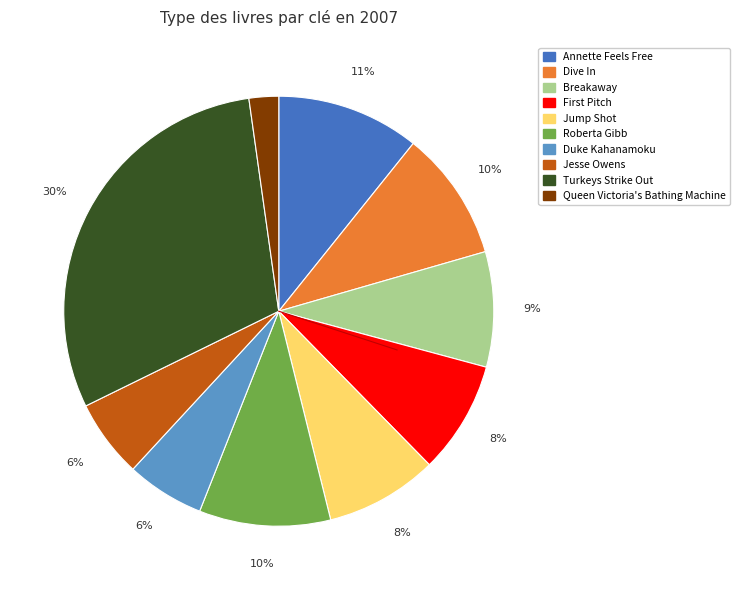

What percentage is the Jesse Owens slice, to the nearest percent?

6%